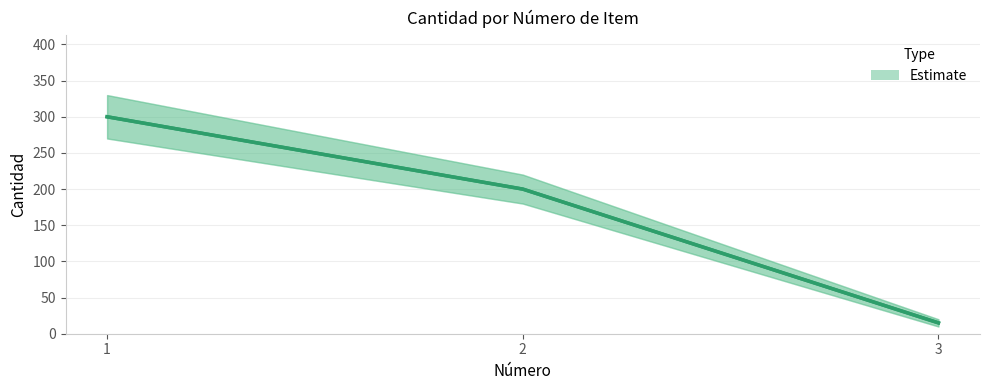

What is the difference between the values at 2 and 3?

185